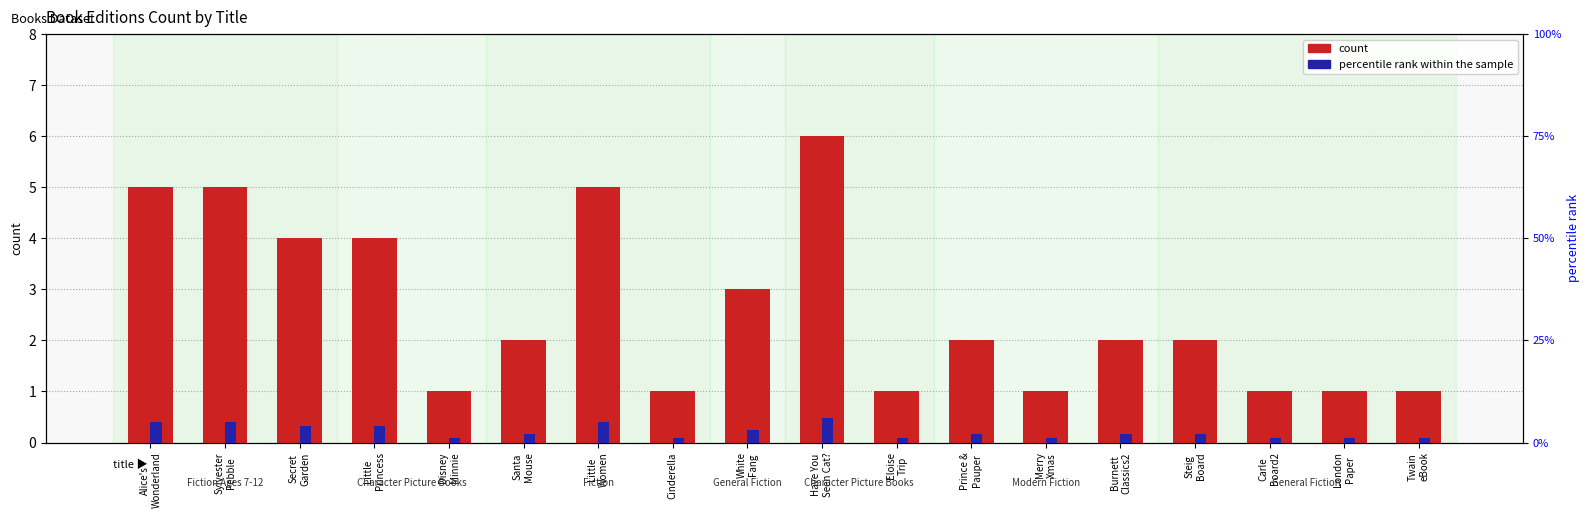

At Prince &
Pauper, list the series in order from largest to smallest.

count, percentile rank within the sample